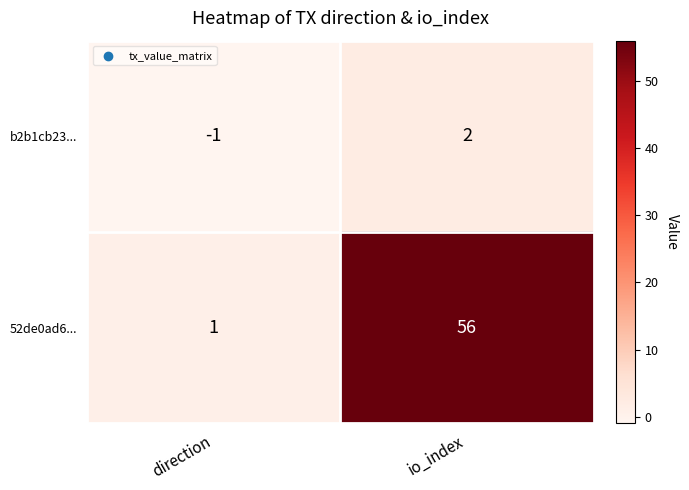

What is the difference between the b2b1cb23... values at direction and io_index?

3